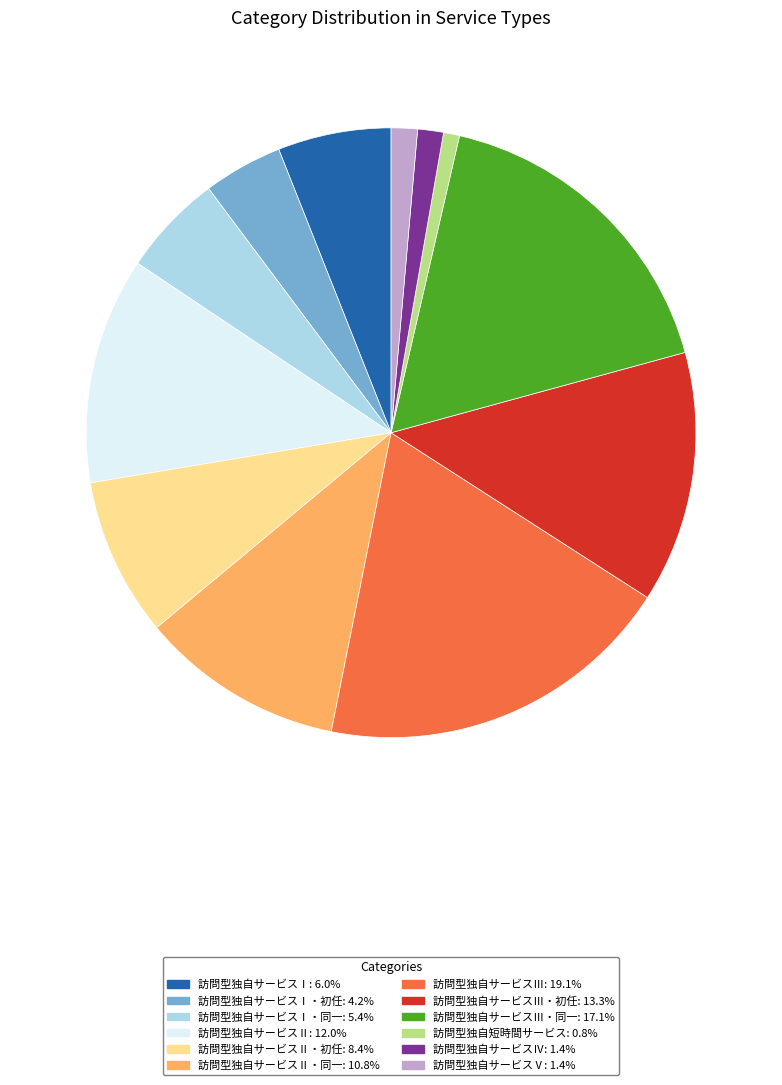

What is the ratio of the value at 訪問型独自サービスⅢ・初任: 13.3% to the value at 訪問型独自サービスⅣ: 1.4%?

9.7